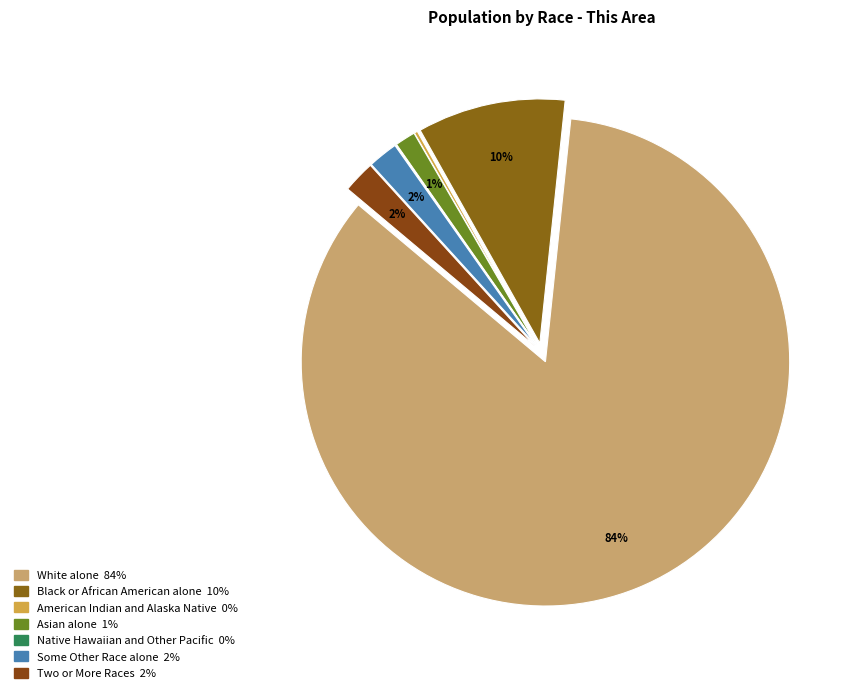

Count the number of slices in the pie.

7